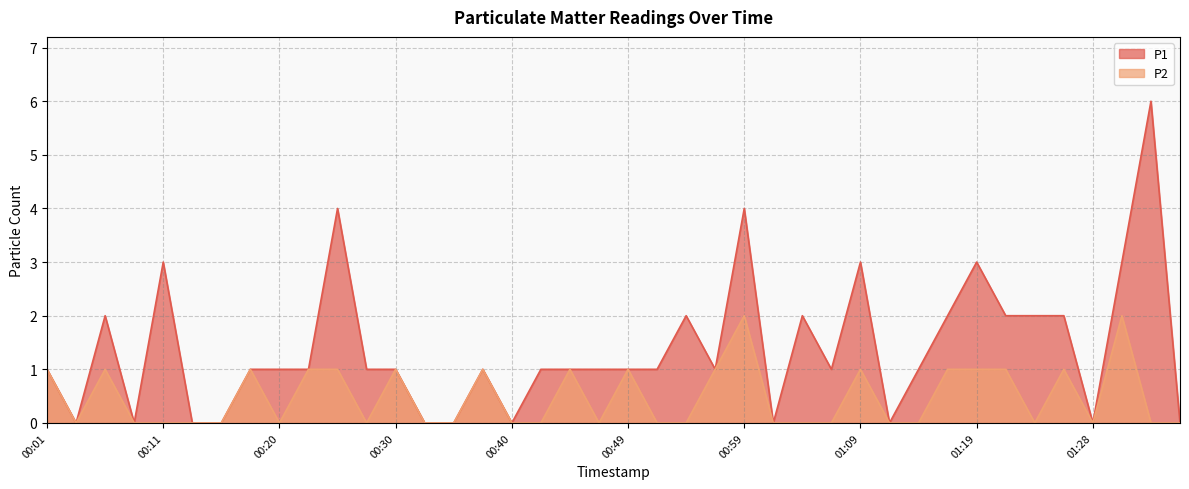

The value of P2 at 01:36 is 1. True or false?

False